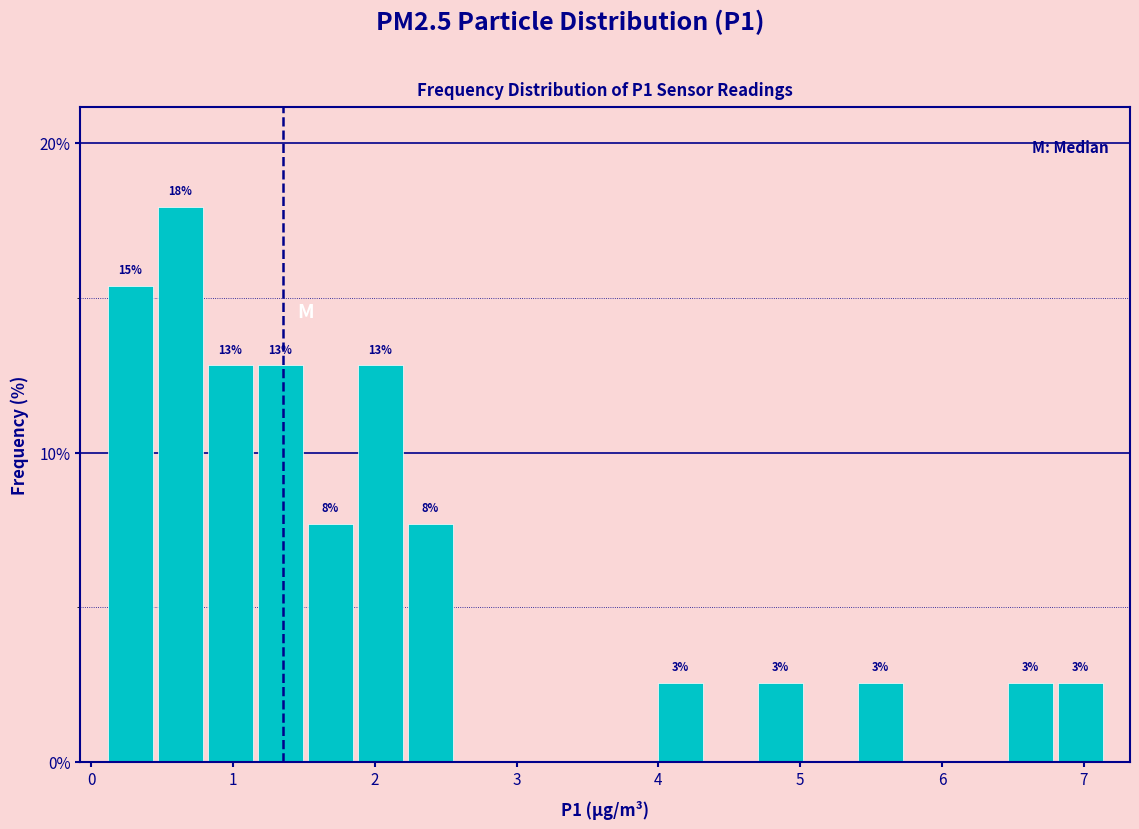

Read against the x-axis, roughly where is the centre of the tallest bar?

0.6